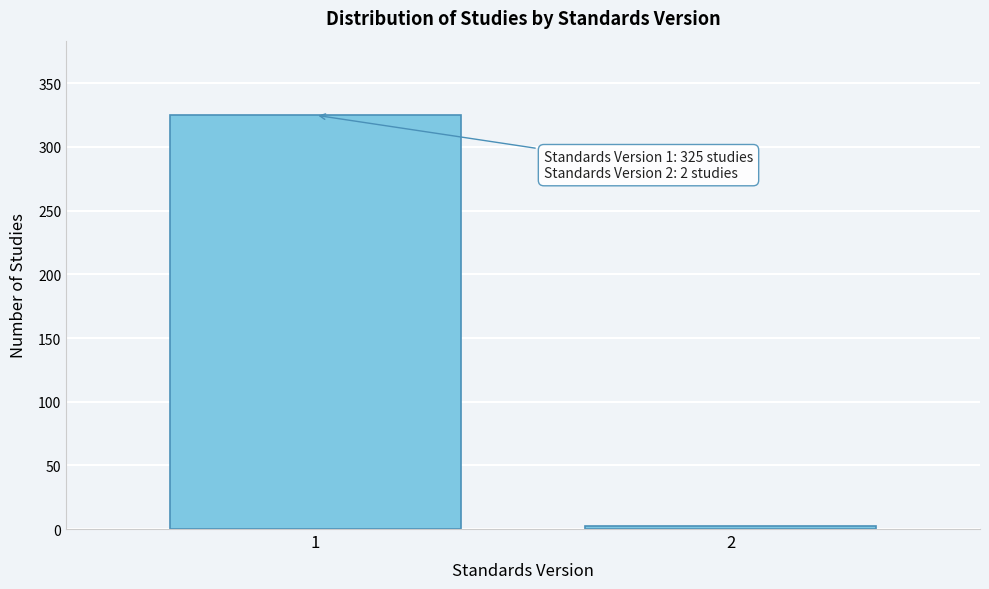

Reading right to left, list all the values displayed in this chart.

2=2	1=325